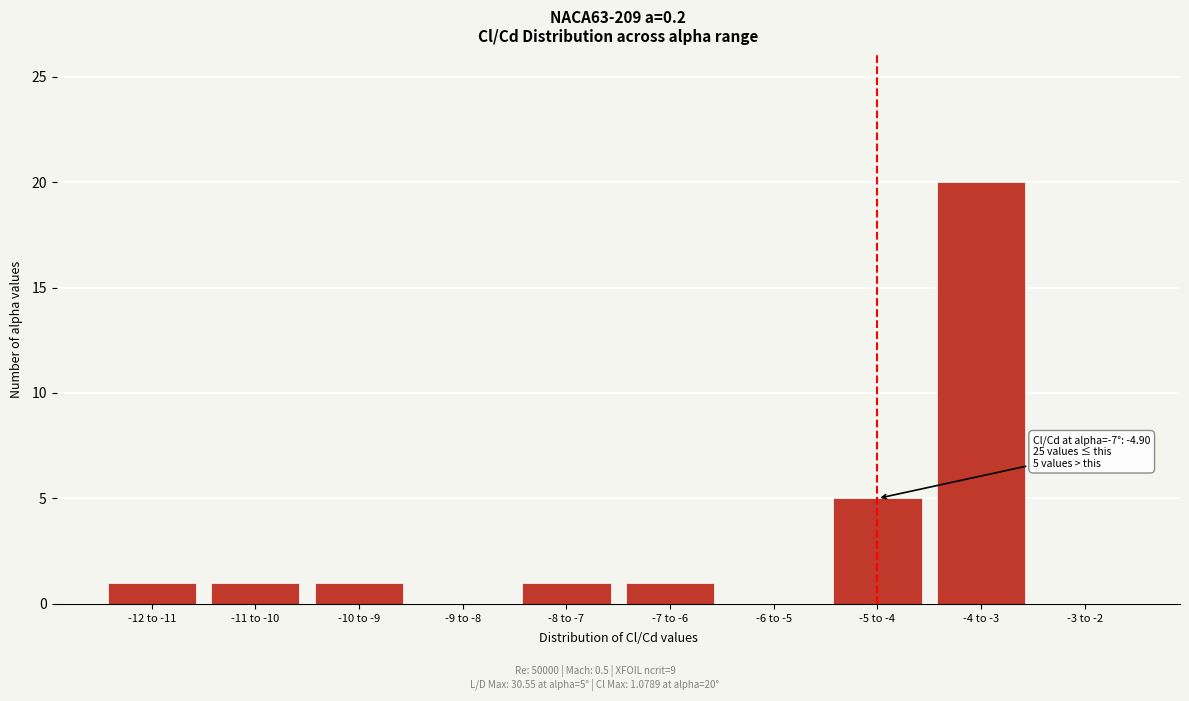

Reading left to right, list all the values displayed in this chart.

-12 to -11=1	-11 to -10=1	-10 to -9=1	-9 to -8=0	-8 to -7=1	-7 to -6=1	-6 to -5=0	-5 to -4=5	-4 to -3=20	-3 to -2=0